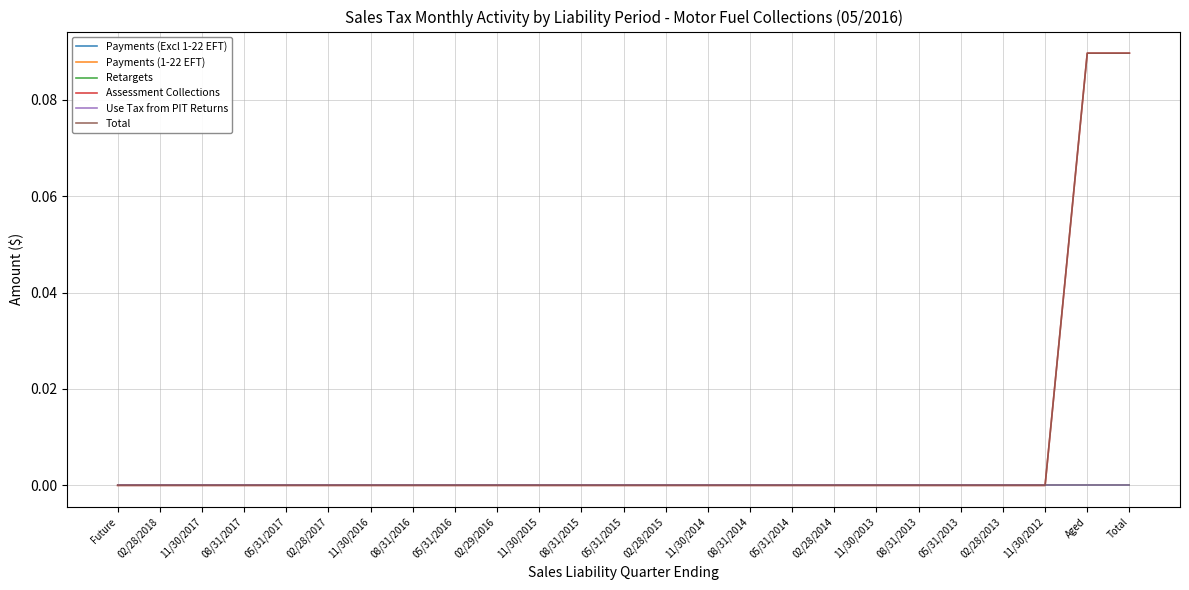

List the series in order of their peak value, highest first.

Assessment Collections, Total, Payments (Excl 1-22 EFT), Payments (1-22 EFT), Retargets, Use Tax from PIT Returns